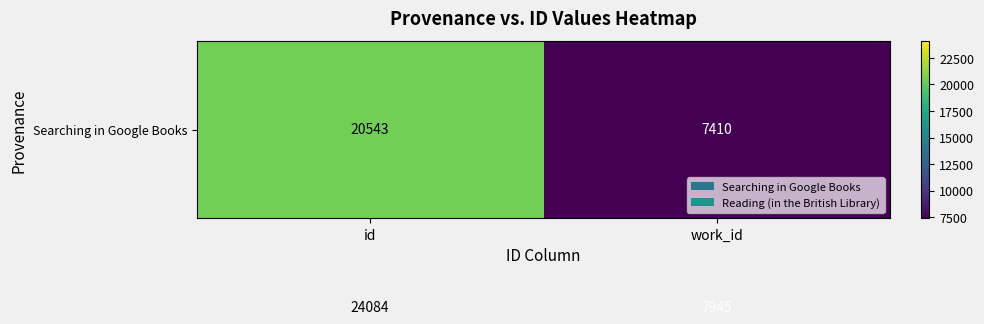

What is the difference between the highest and lowest values at work_id?

535